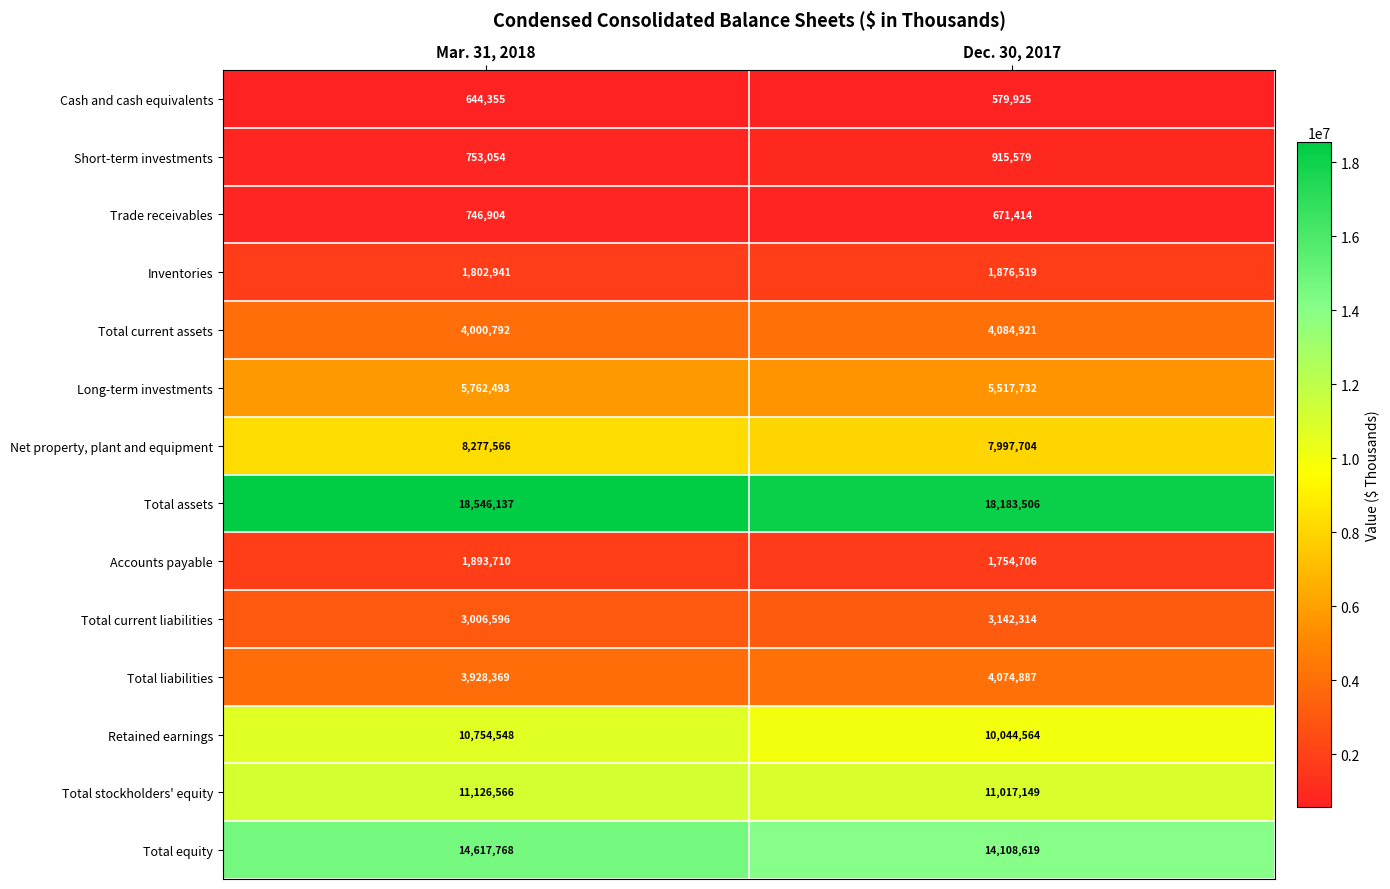

What is the sum of the Total stockholders' equity values at Dec. 30, 2017 and Mar. 31, 2018?

22143715